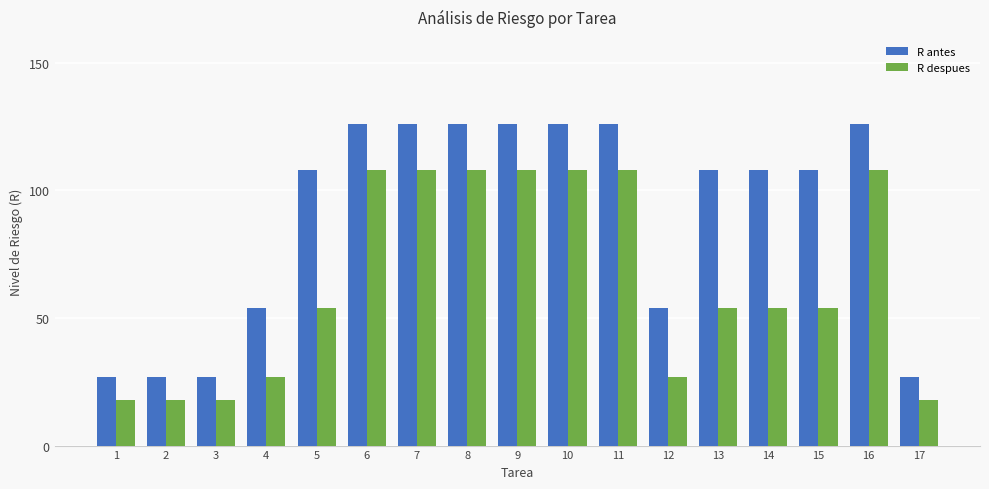

List the series in order of their overall mean, highest first.

R antes, R despues